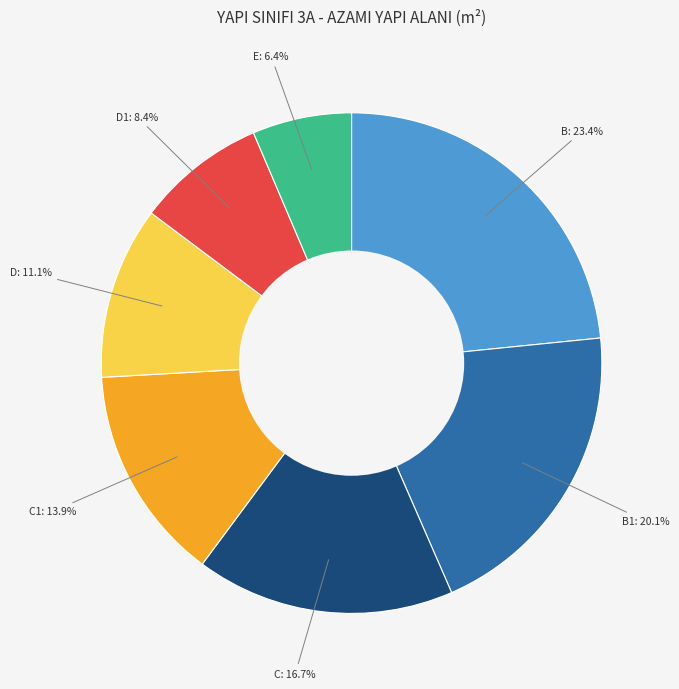

To the nearest percent, what is the average slice percentage?

14%